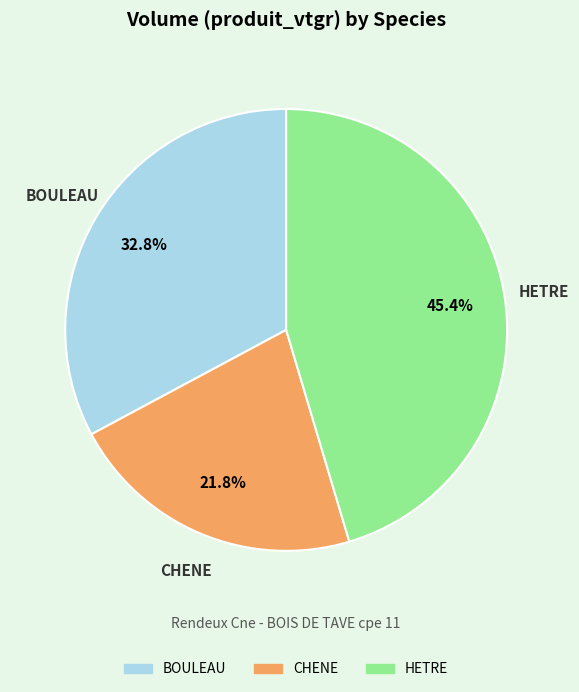

To the nearest percent, what percentage of the pie is HETRE?

45%